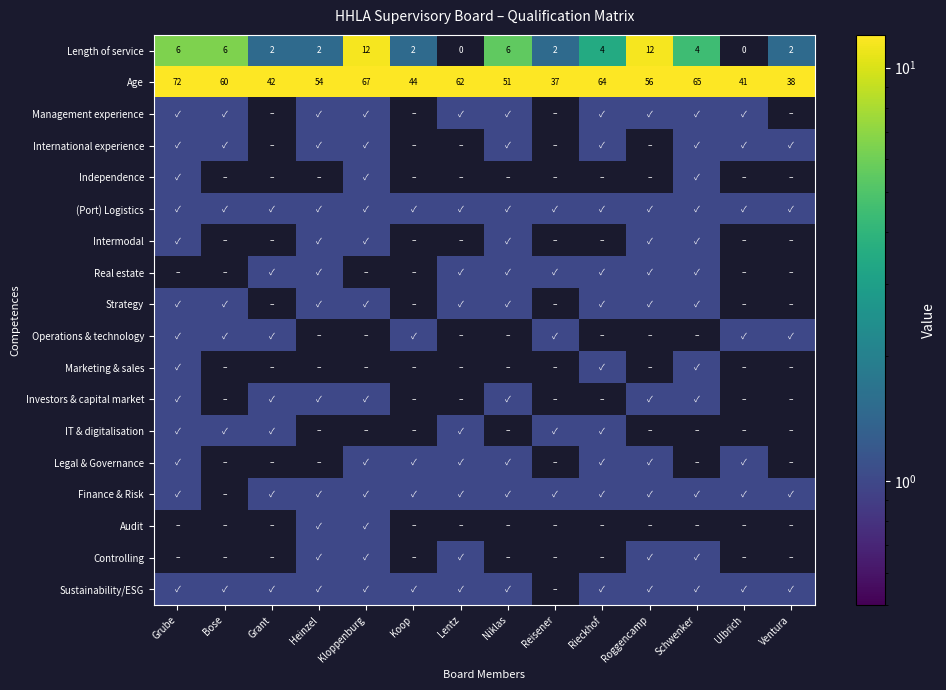

Where does the Length of service series first go above 4?

Grube